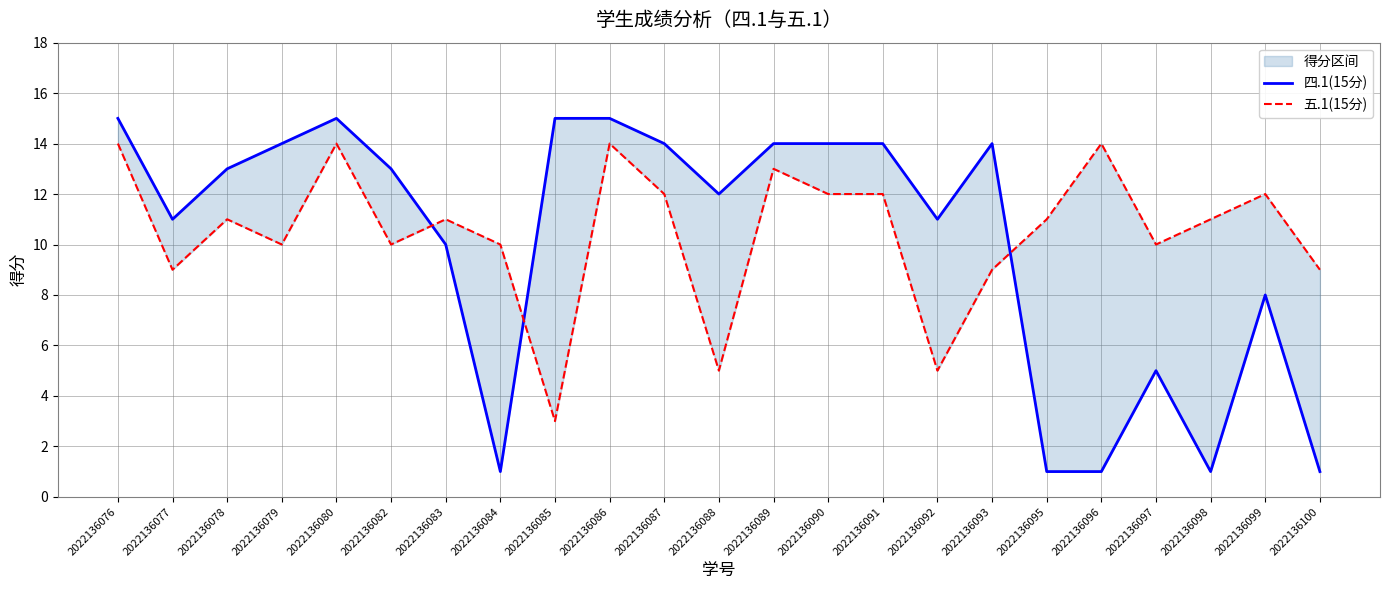

What is the sum of the 五.1(15分) values at 2022136078 and 2022136091?

23